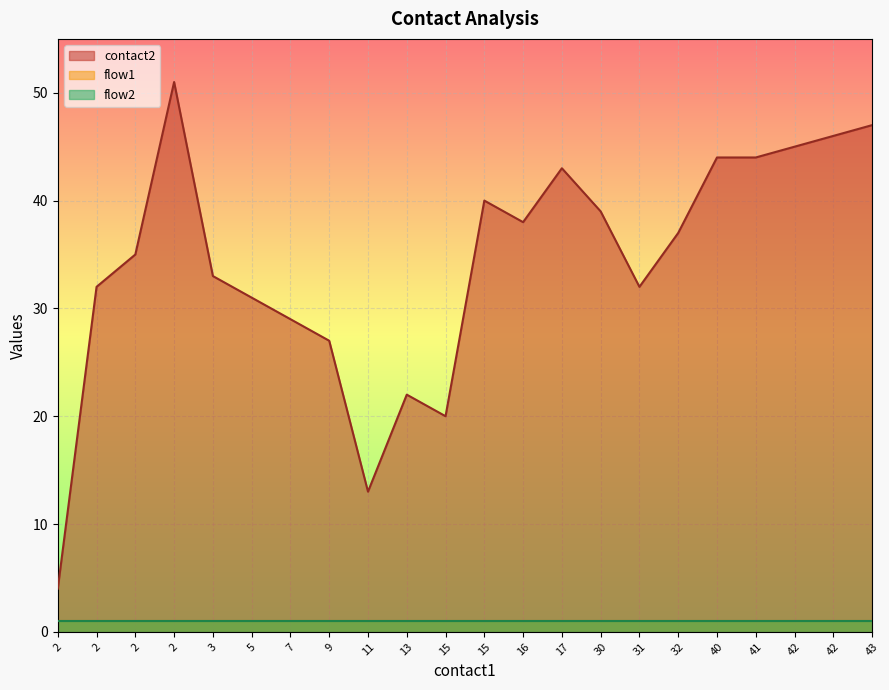

What is the sum of all flow2 values?

22